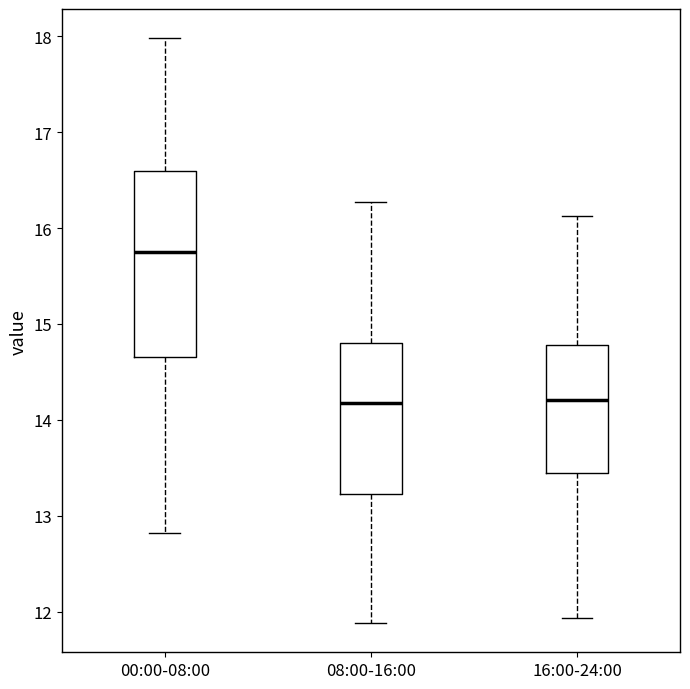

Reading left to right, read every box against the y-axis: the position of its median line, the range the box covers, and the ends of its whiskers. The values are not printed on the chart, so give them approximately, as read against the axis.

00:00-08:00: median 15.8, box 14.7 to 16.6, whiskers 12.8 to 18.0
08:00-16:00: median 14.2, box 13.2 to 14.8, whiskers 11.9 to 16.3
16:00-24:00: median 14.2, box 13.4 to 14.8, whiskers 11.9 to 16.1